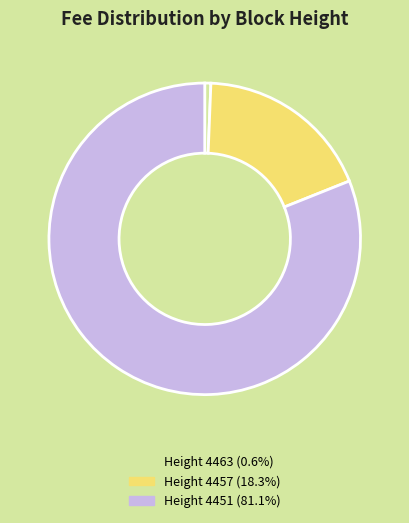

Is there a majority slice in this chart?

Yes